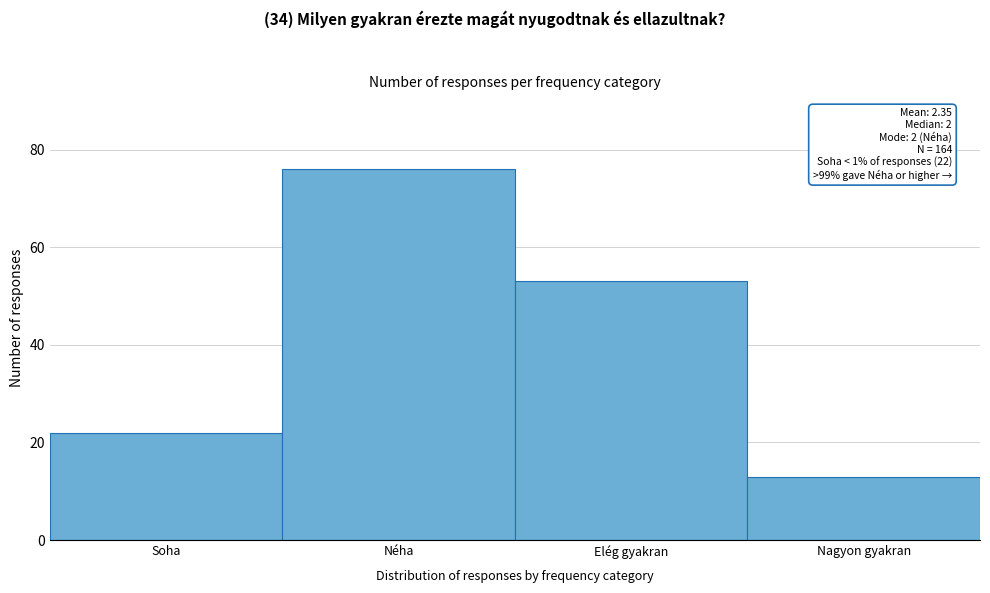

Reading left to right, list all the values displayed in this chart.

Soha=22	Néha=76	Elég gyakran=53	Nagyon gyakran=13